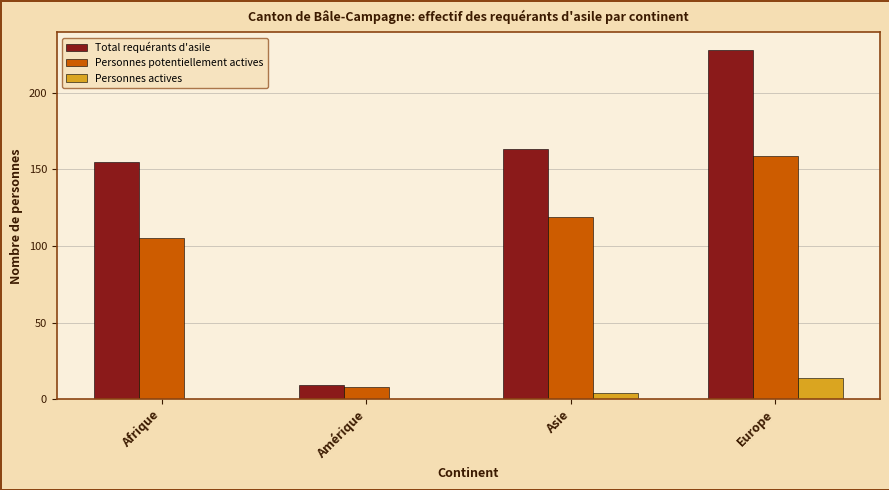

Reading left to right, list all the values displayed in this chart.

Total requérants d'asile: Afrique=155	Amérique=9	Asie=163	Europe=228
Personnes potentiellement actives: Afrique=105	Amérique=8	Asie=119	Europe=159
Personnes actives: Afrique=0	Amérique=0	Asie=4	Europe=14